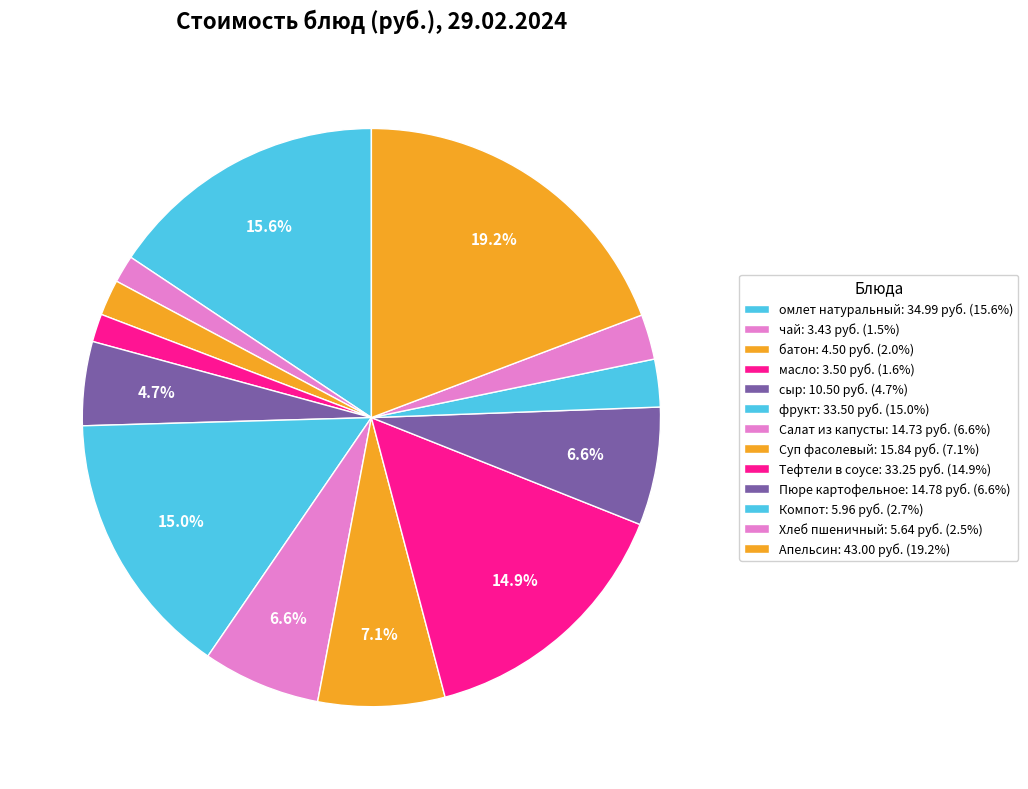

How many segments does this pie chart have?

13